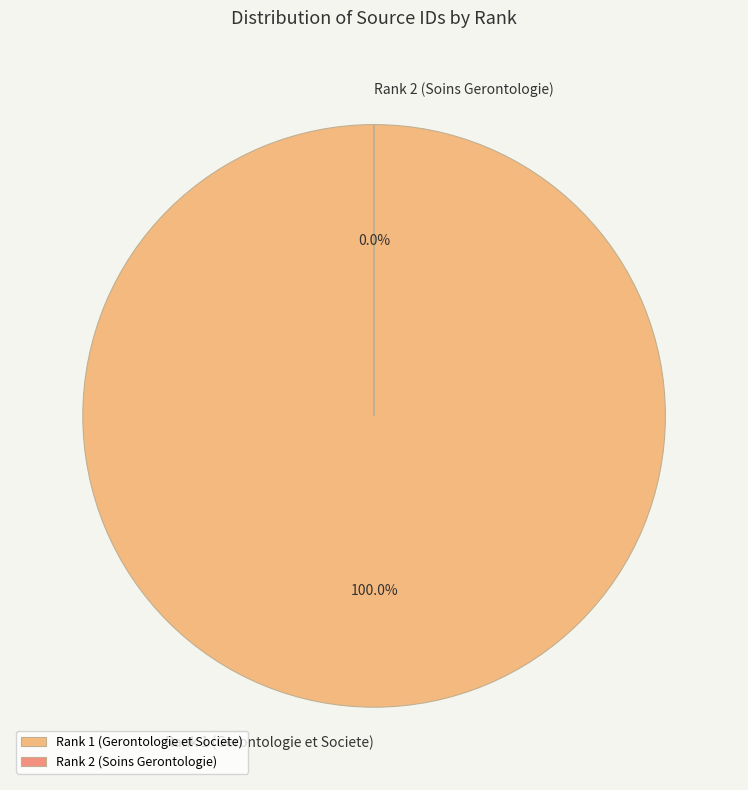

What percentage is the Rank 1 (Gerontologie et Societe) slice, to the nearest percent?

100%